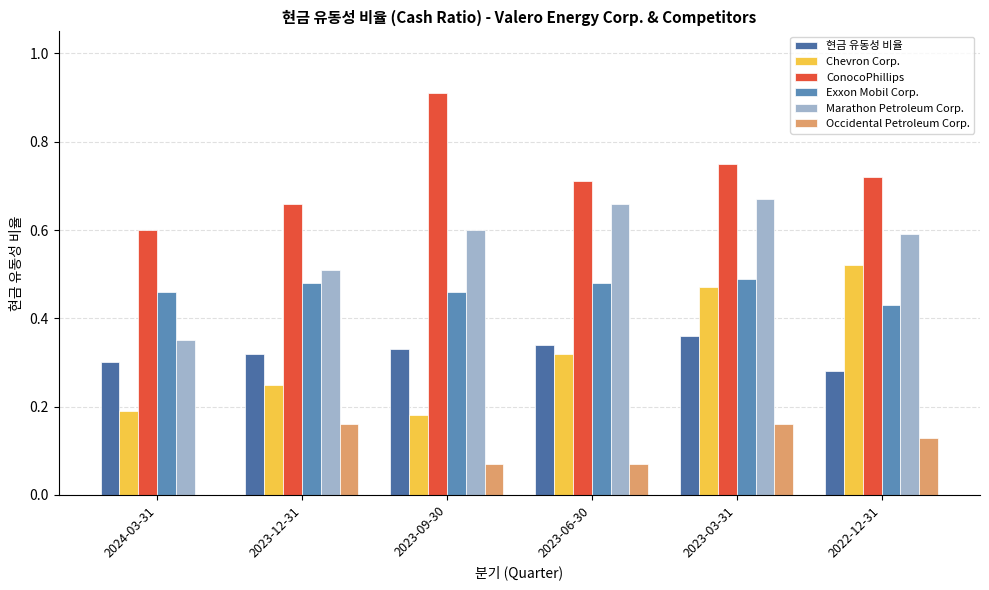

Which series changed the most between 2024-03-31 and 2023-06-30?

Marathon Petroleum Corp.